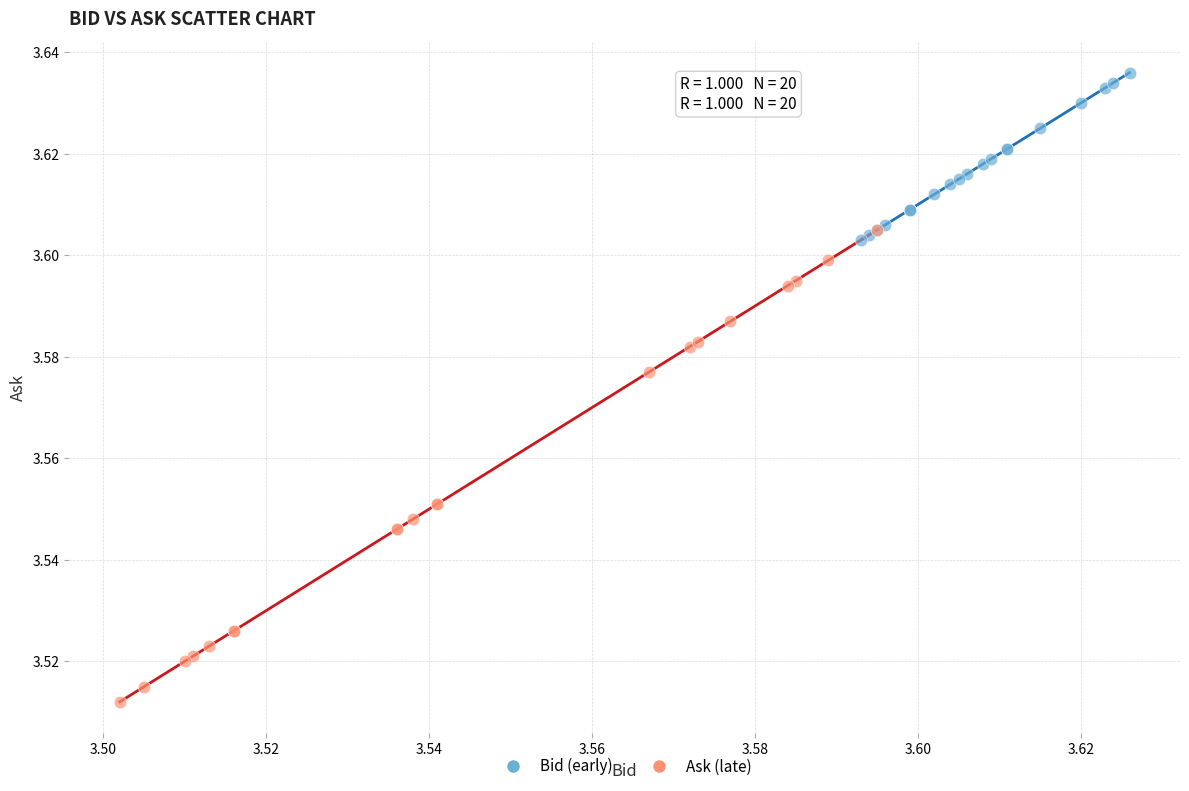

Which series reaches the minimum Y coordinate?

Ask (late)